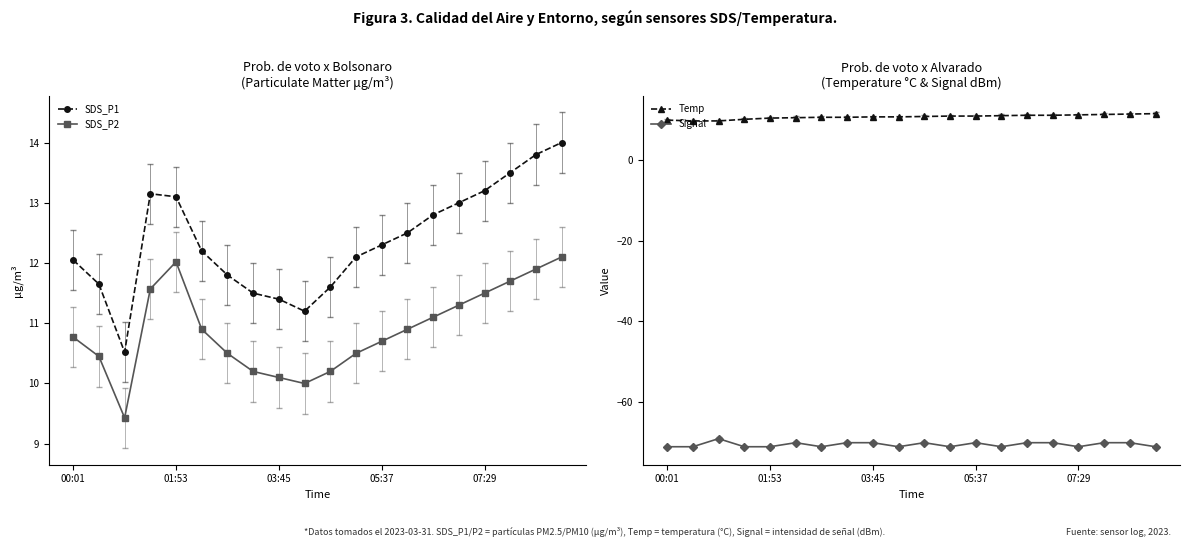

True or false: Signal and SDS_P2 intersect in this chart.

False